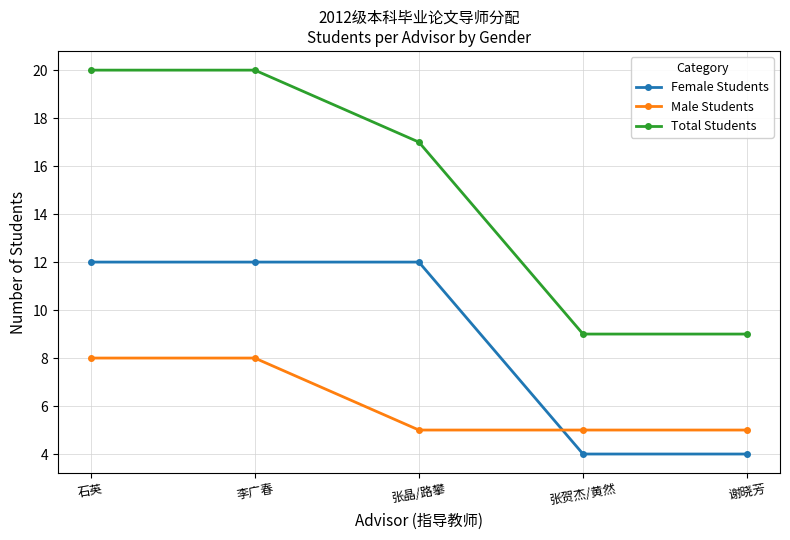

What is the difference between the maximum and minimum values in the Female Students series?

8